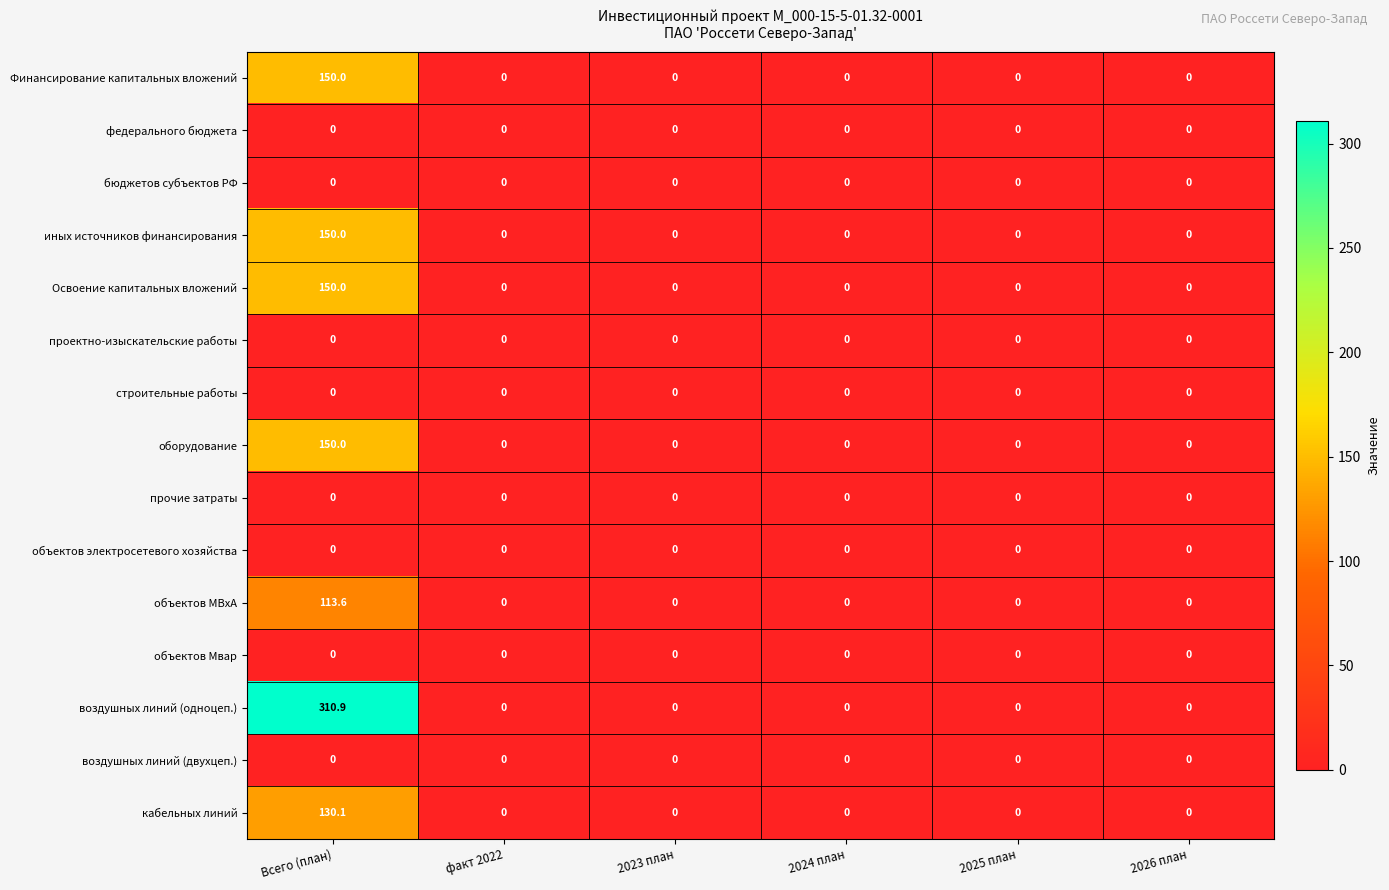

The Финансирование капитальных вложений series shows 0.0 at 2024 план. True or false?

True